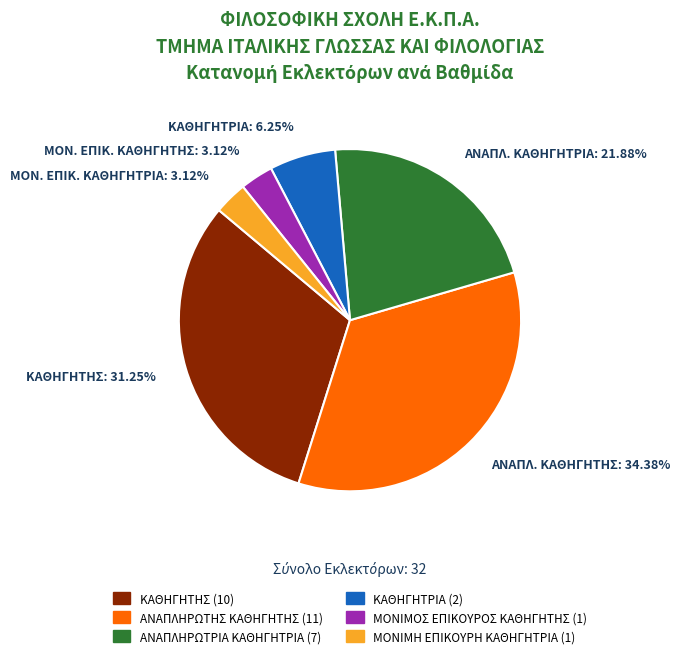

Does any single category account for the majority?

No